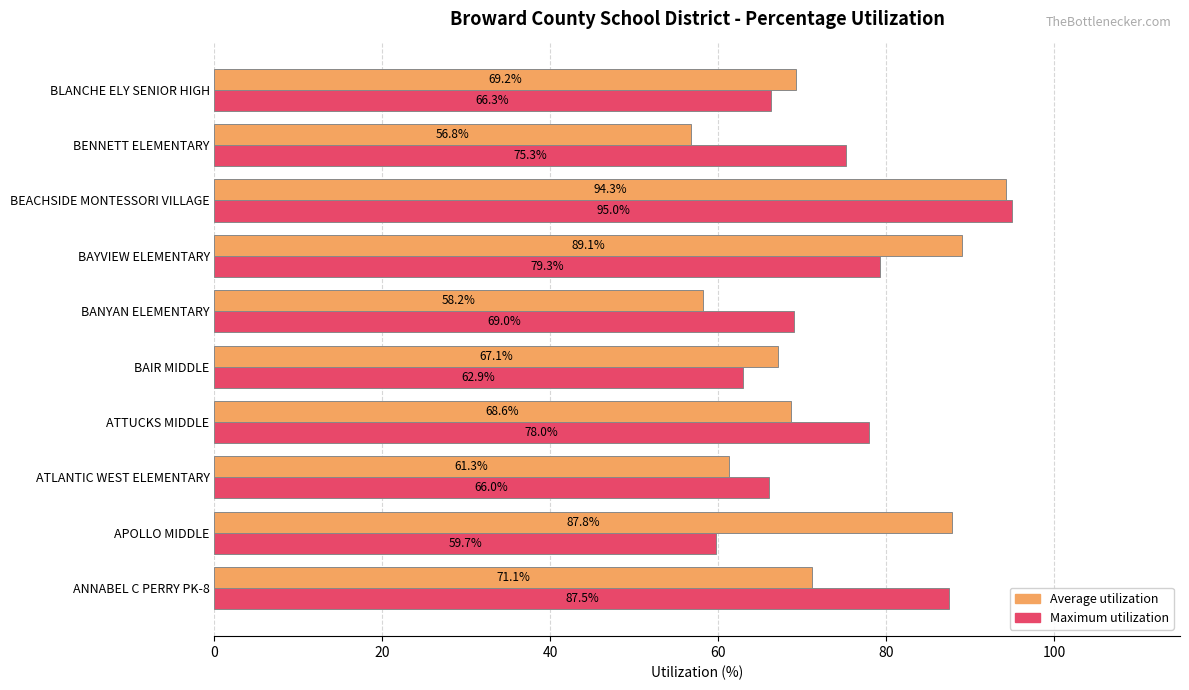

What is the sum of all Average utilization values?

723.6